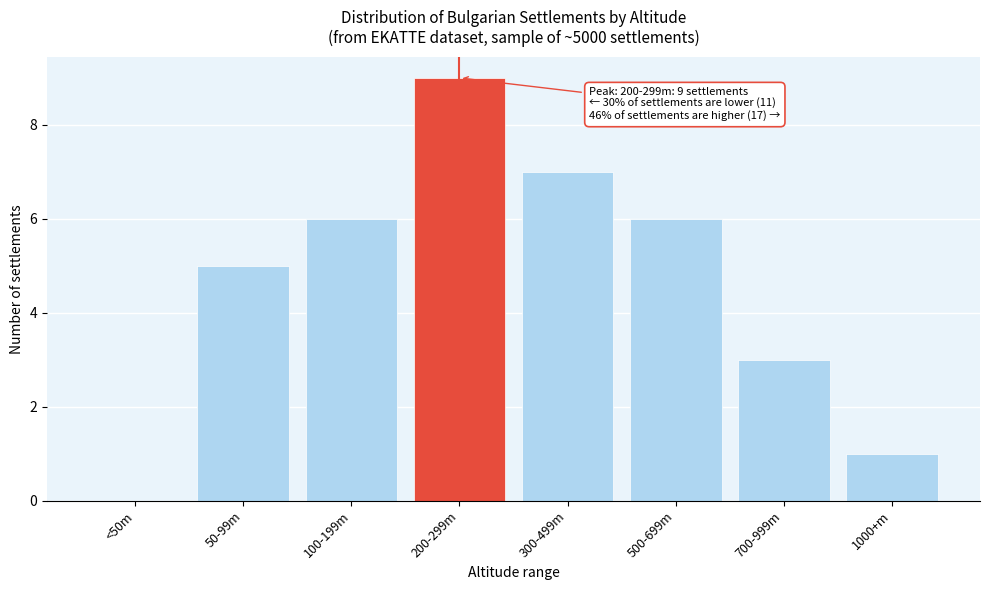

Reading right to left, extract all data points from this chart.

1000+m=1	700-999m=3	500-699m=6	300-499m=7	200-299m=9	100-199m=6	50-99m=5	<50m=0